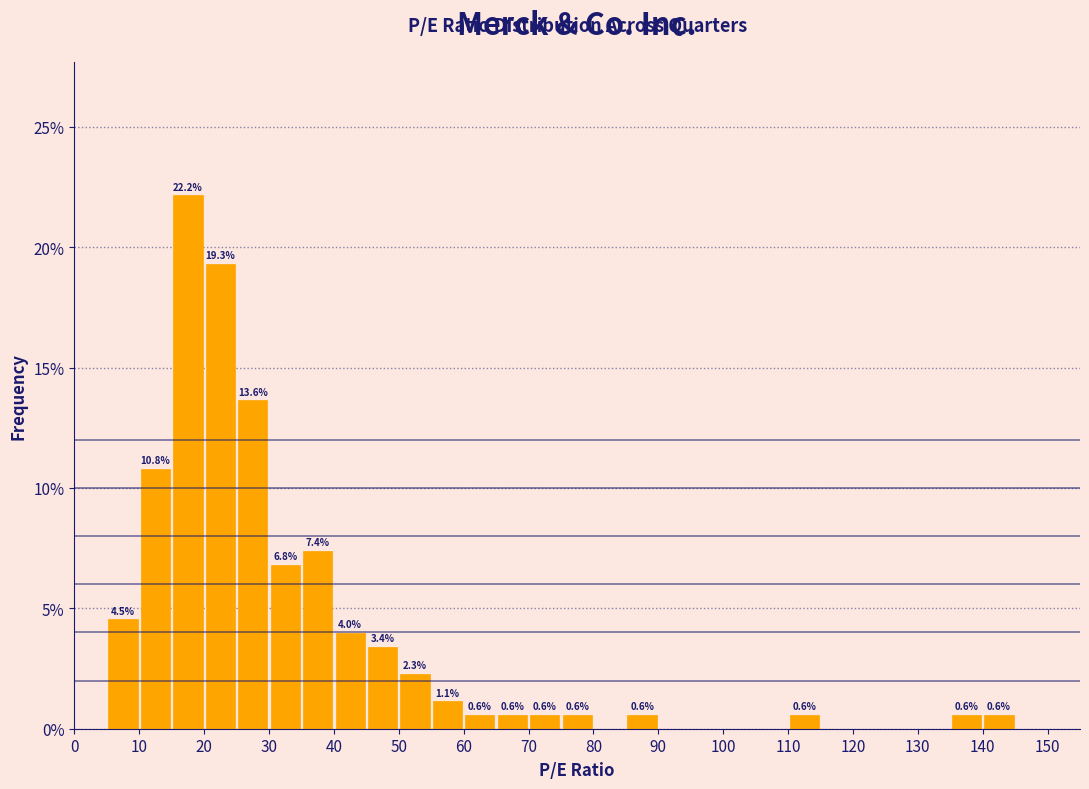

Which range on the x-axis has the tallest bar?

15 to 20